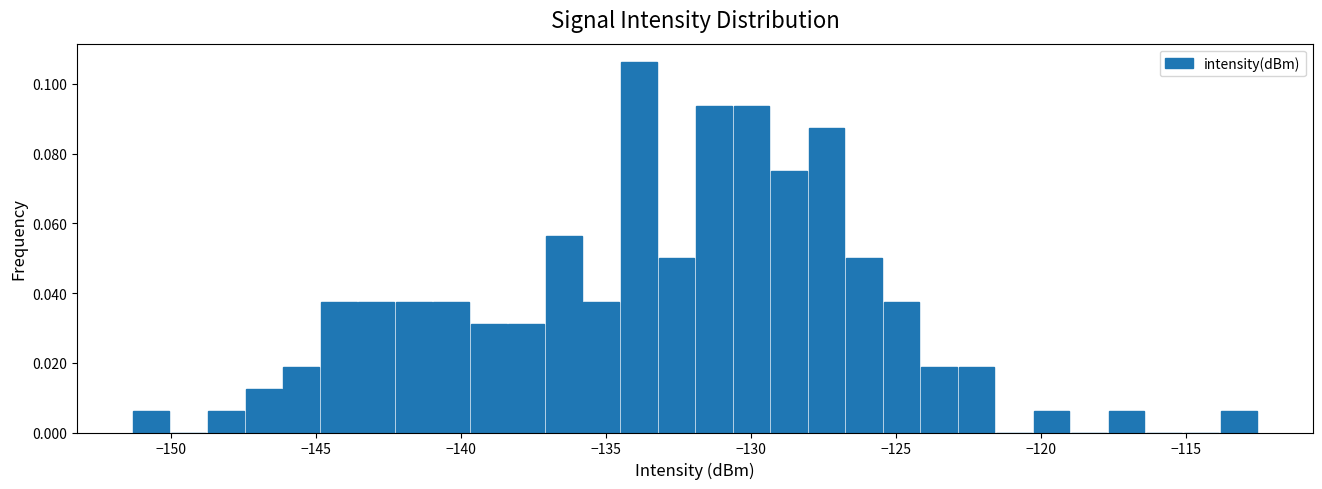

Read against the x-axis, roughly where is the centre of the tallest bar?

-134.0